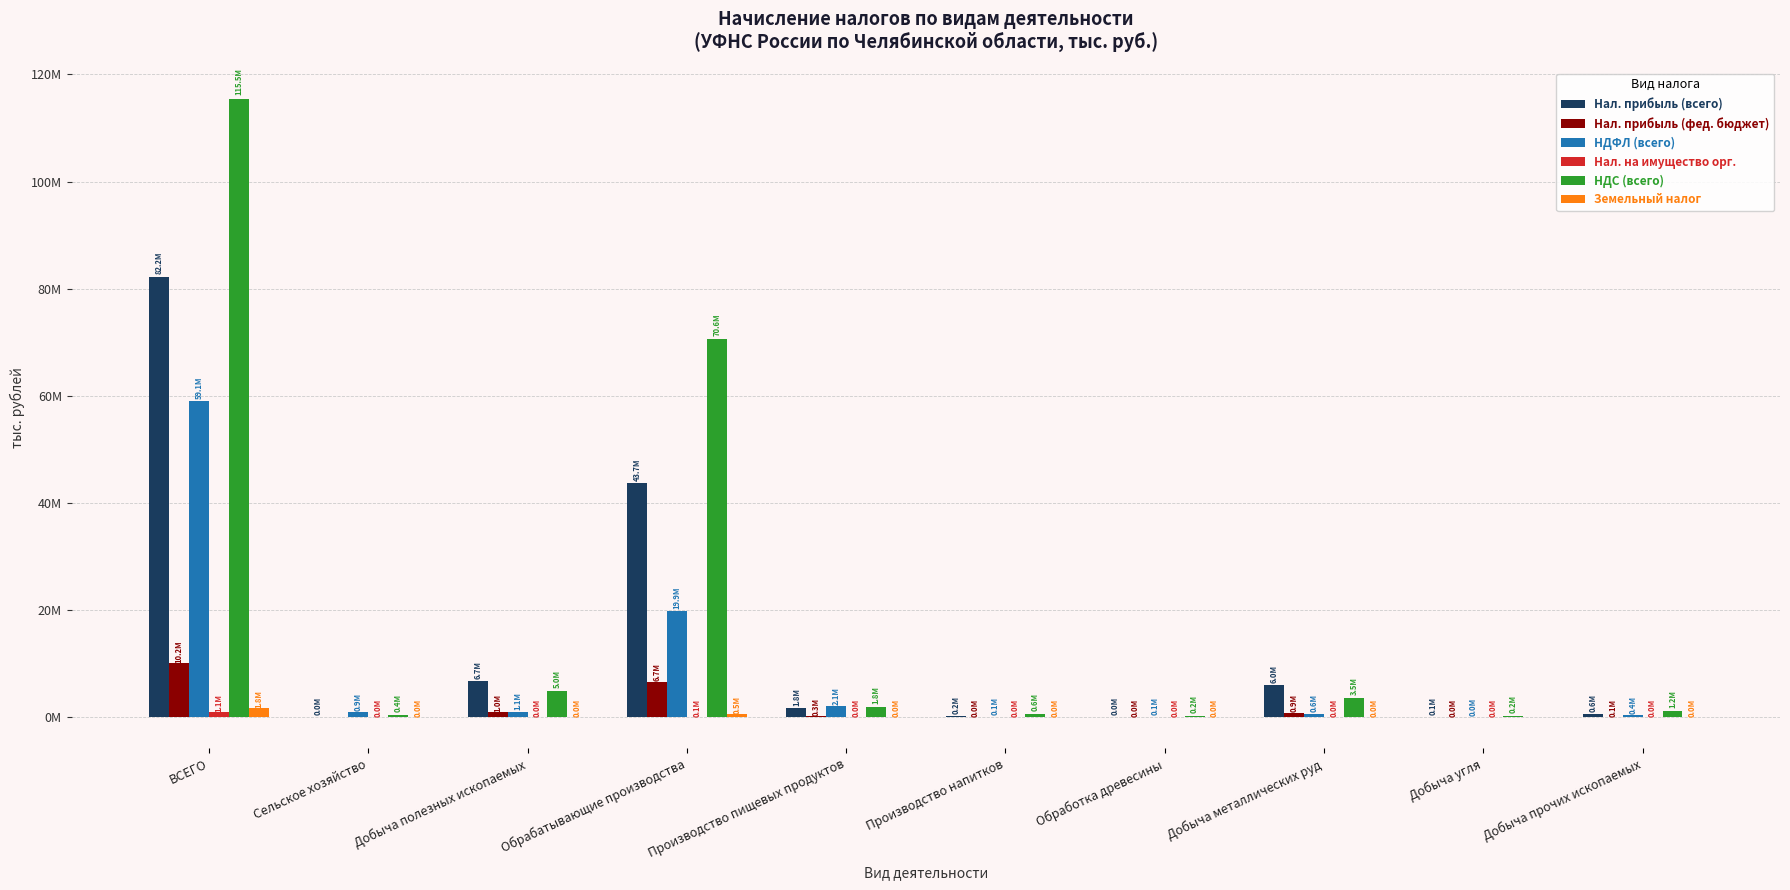

What is the label of the 2nd bar from the left?

Сельское хозяйство